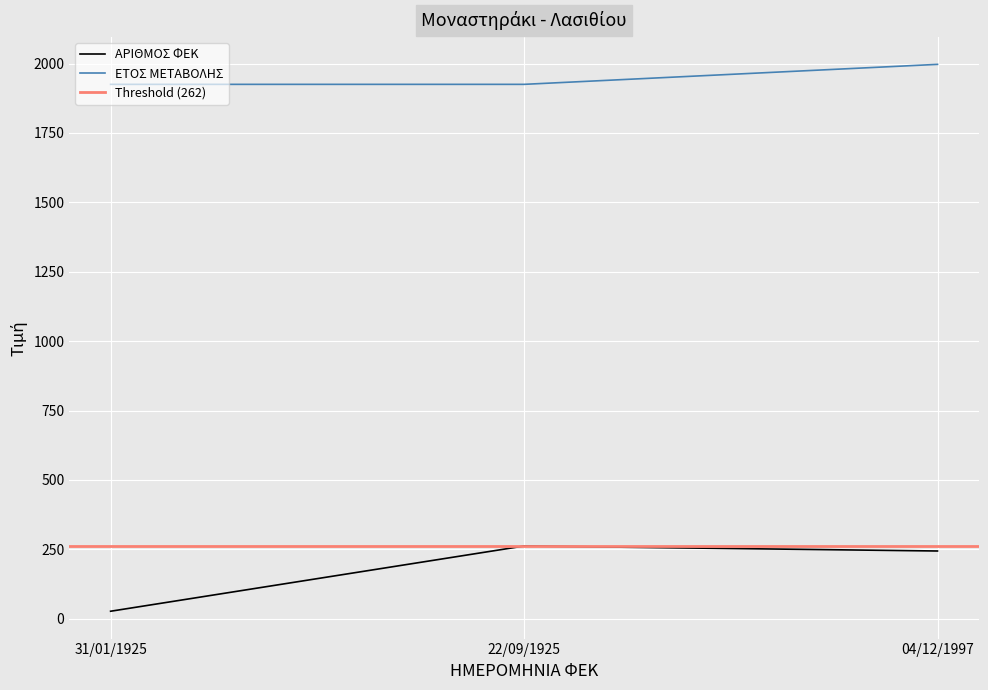

Count the ΕΤΟΣ ΜΕΤΑΒΟΛΗΣ values in the range 1925 to 1997.

3